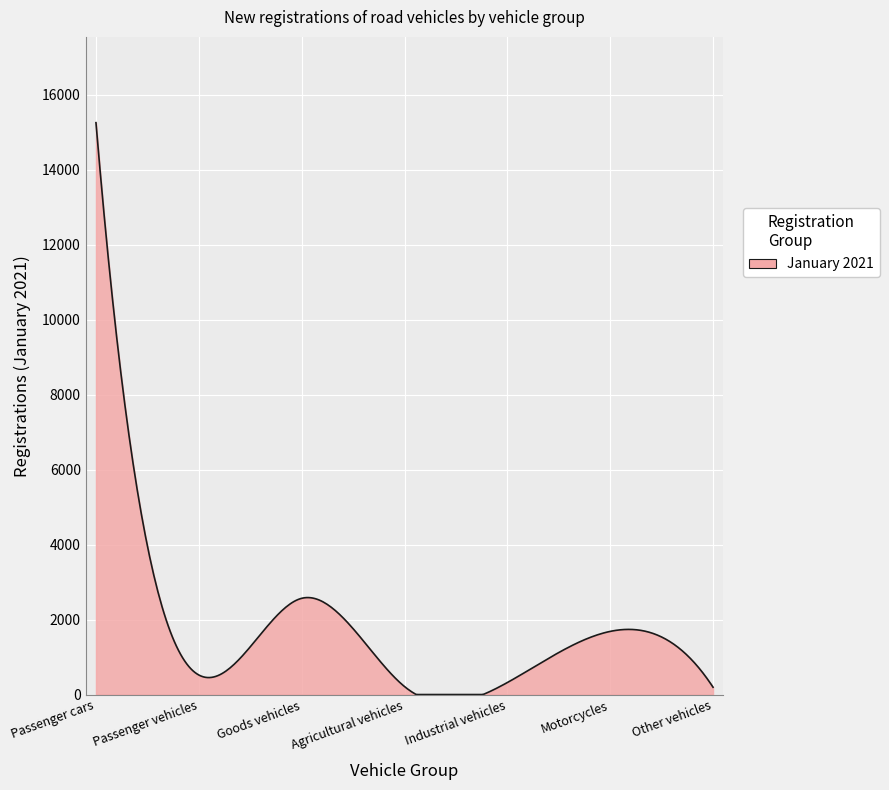

What is the maximum value shown in the chart?

15251.0